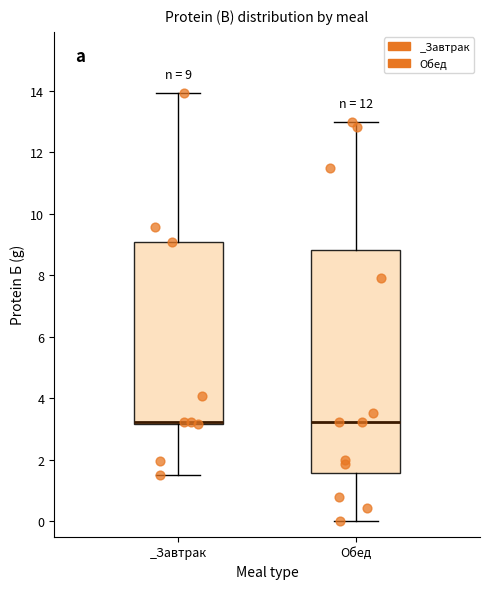

Which box is the tallest, from its lower edge to its upper edge?

Обед